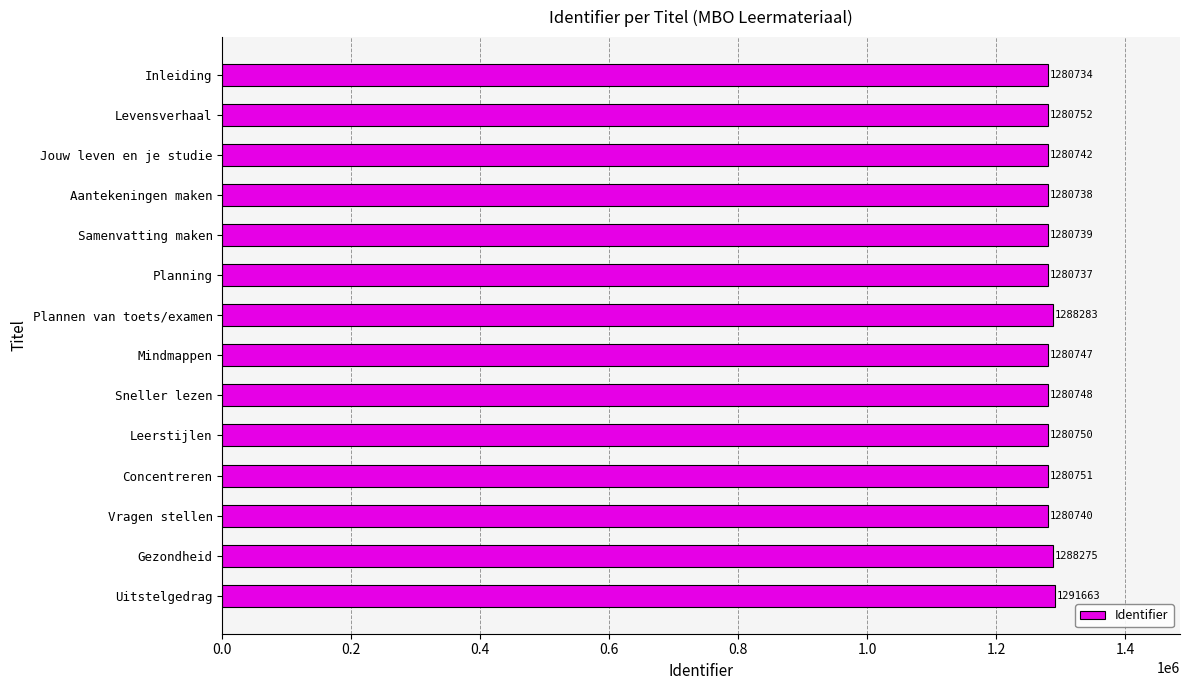

What is the label of the 11th bar from the top?

Concentreren